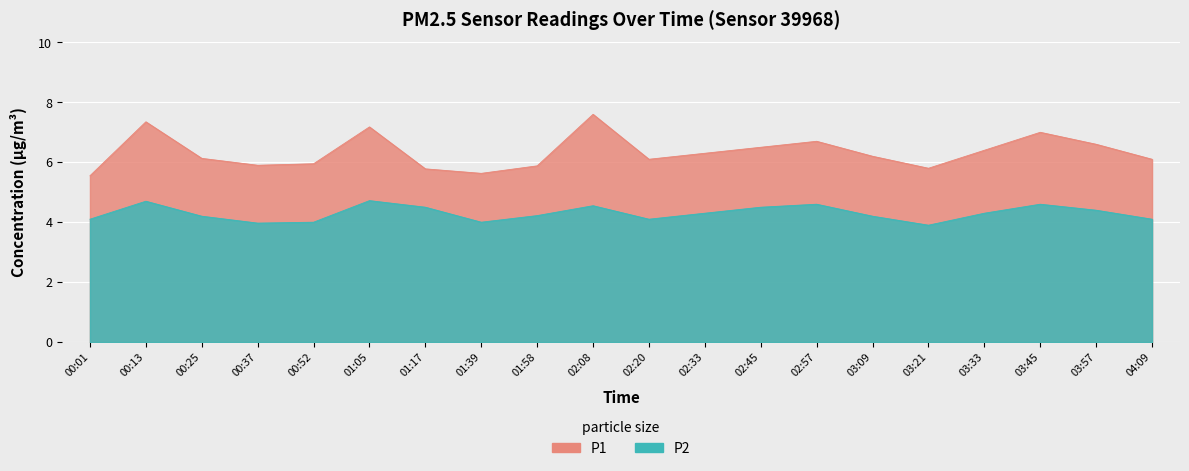

What is the total value across all series at 01:58?

10.1